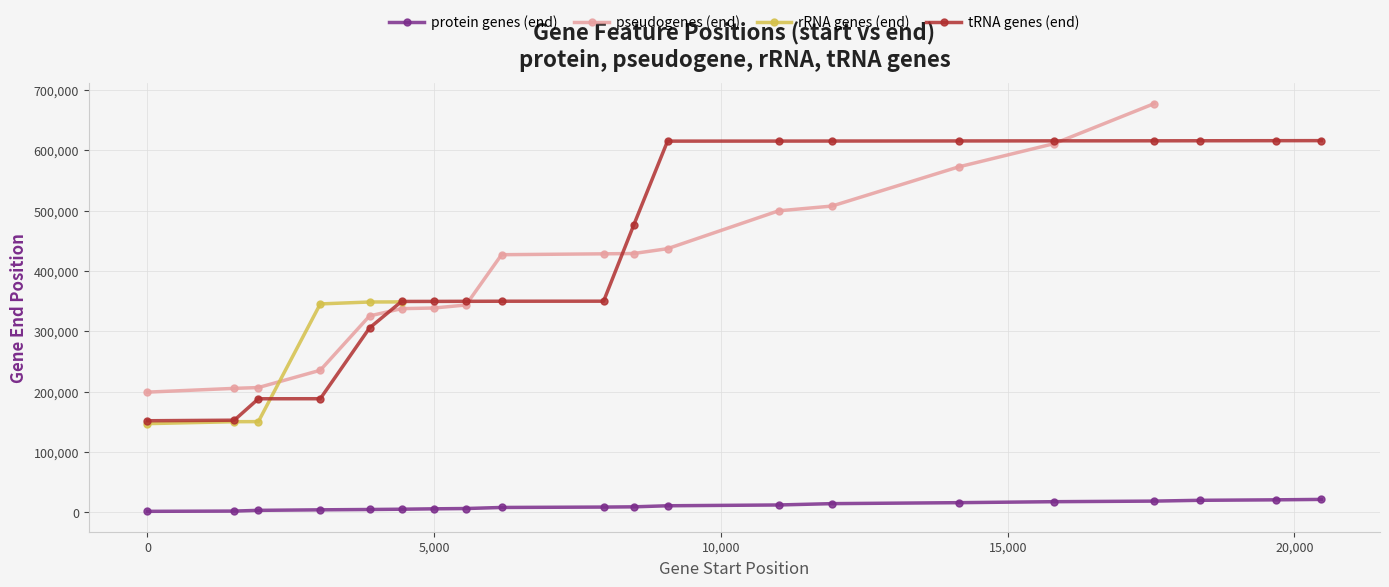

True or false: tRNA genes (end) and protein genes (end) cross at least once.

False